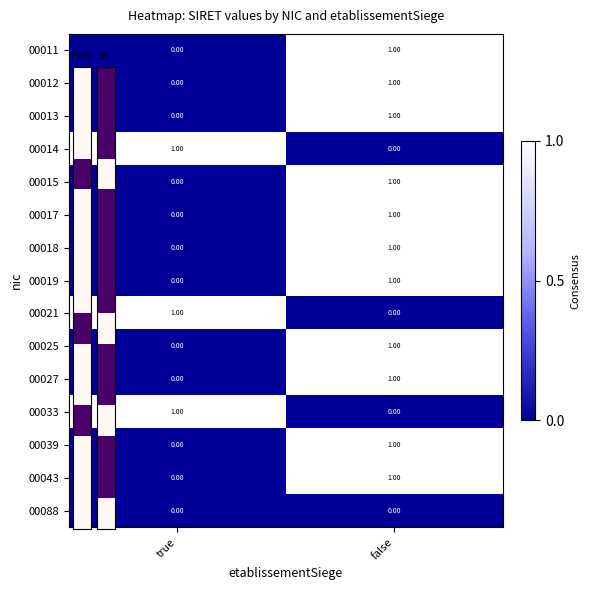

Rank the categories by 00021 value from highest to lowest.

true, false